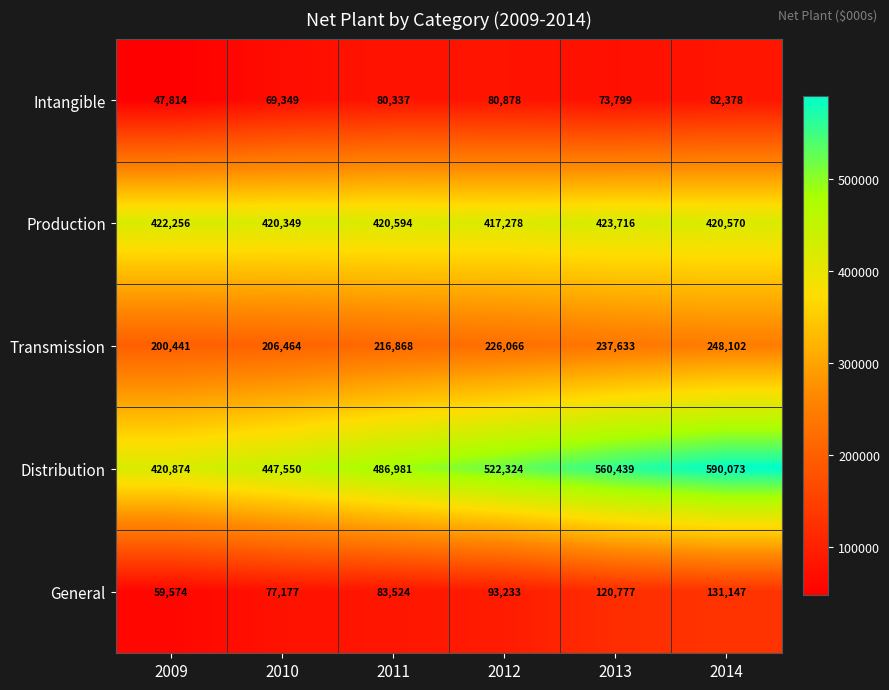

What is the sum of all Production values?

2524763